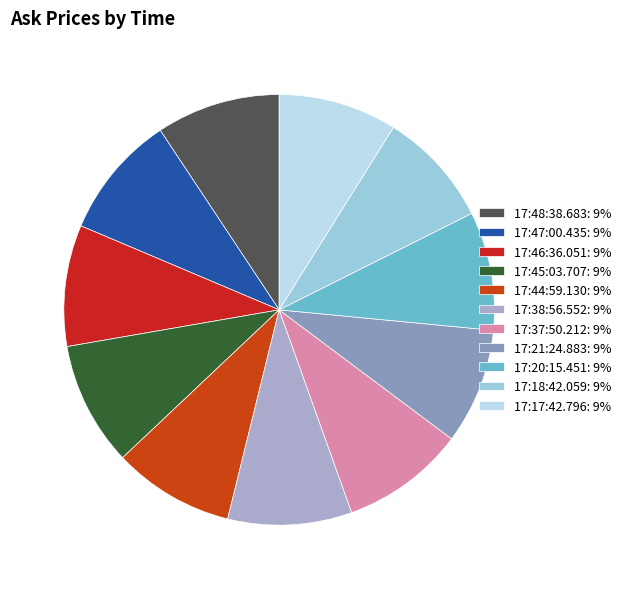

Count the number of slices in the pie.

11